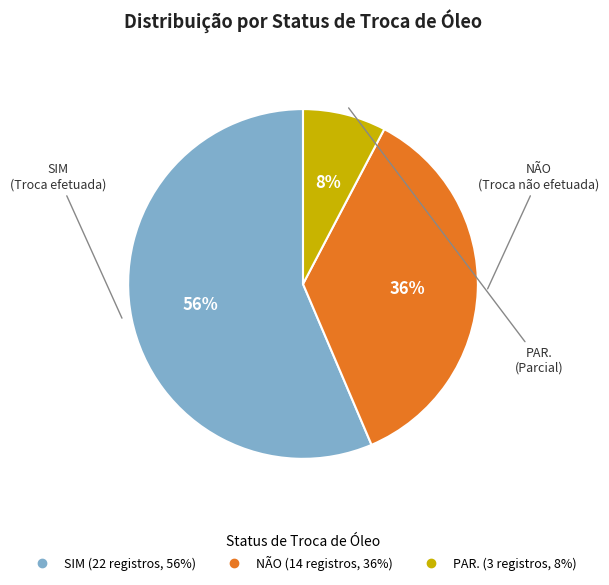

Is it true that SIM is 56% of the pie?

True